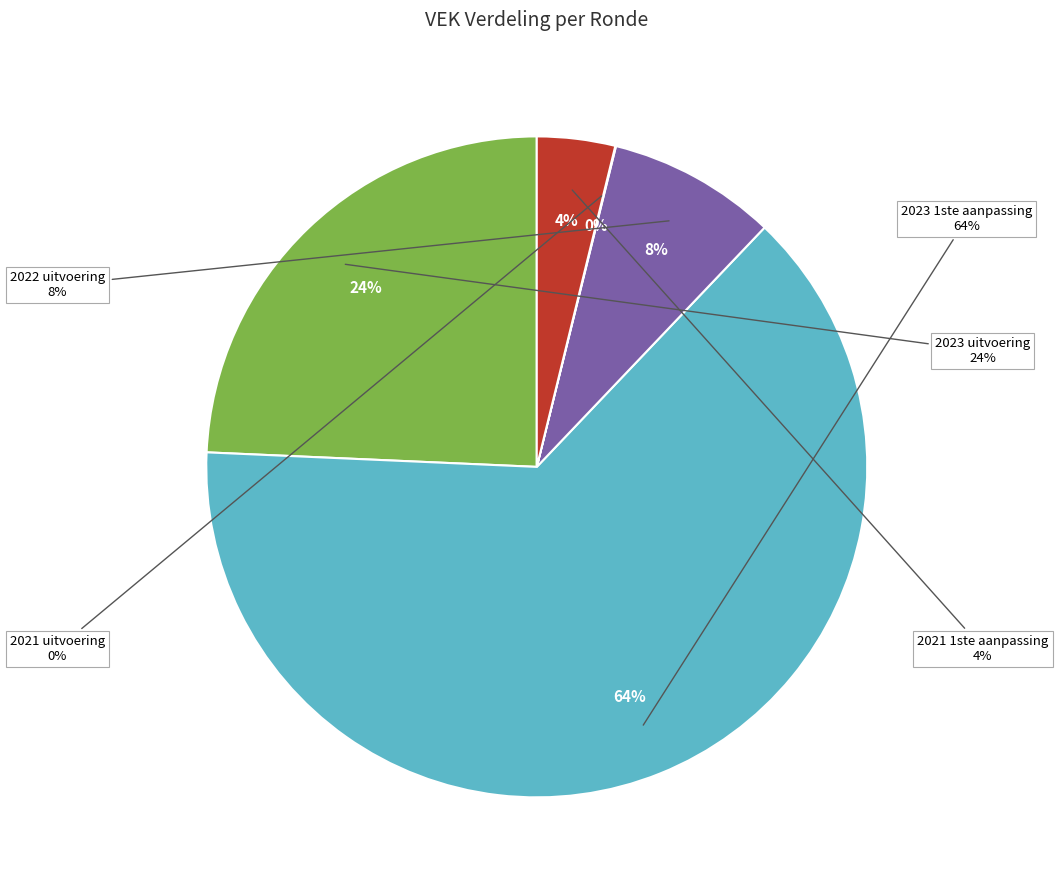

The 2023 1ste aanpassing slice represents 49% of the pie. True or false?

False